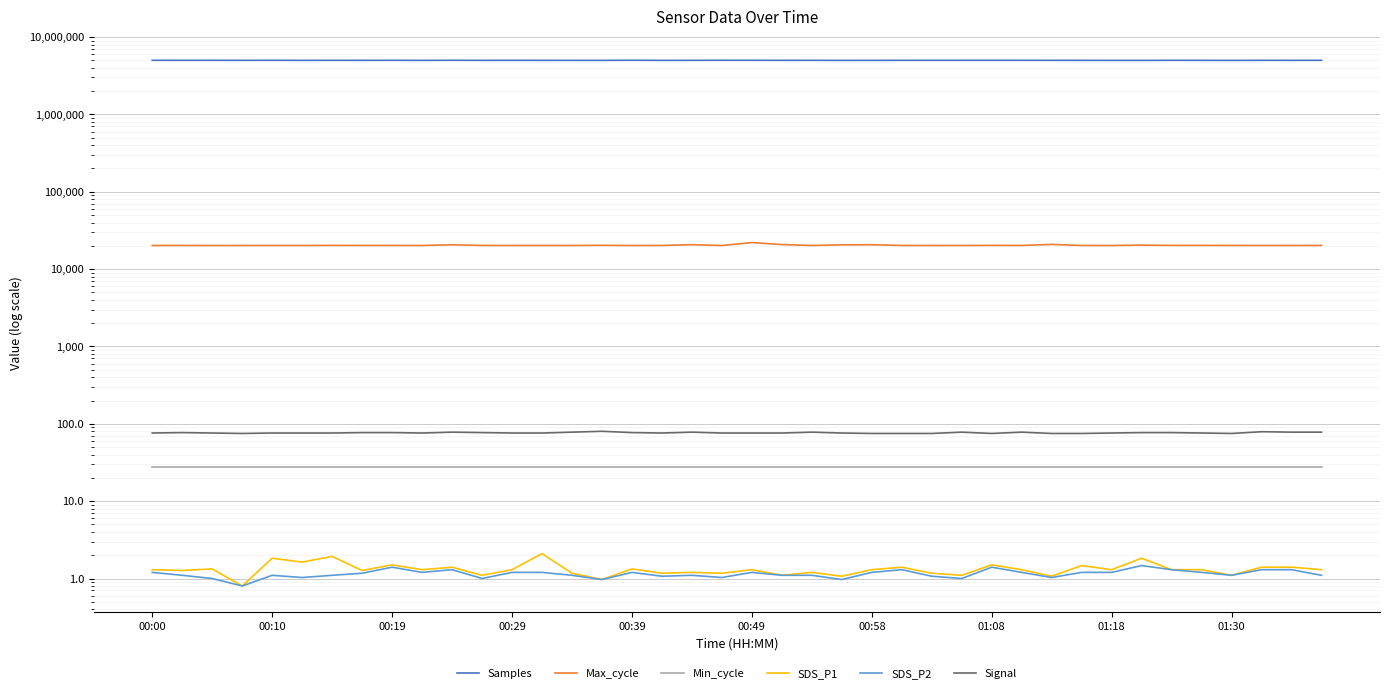

What is the minimum value shown in the chart?

0.8